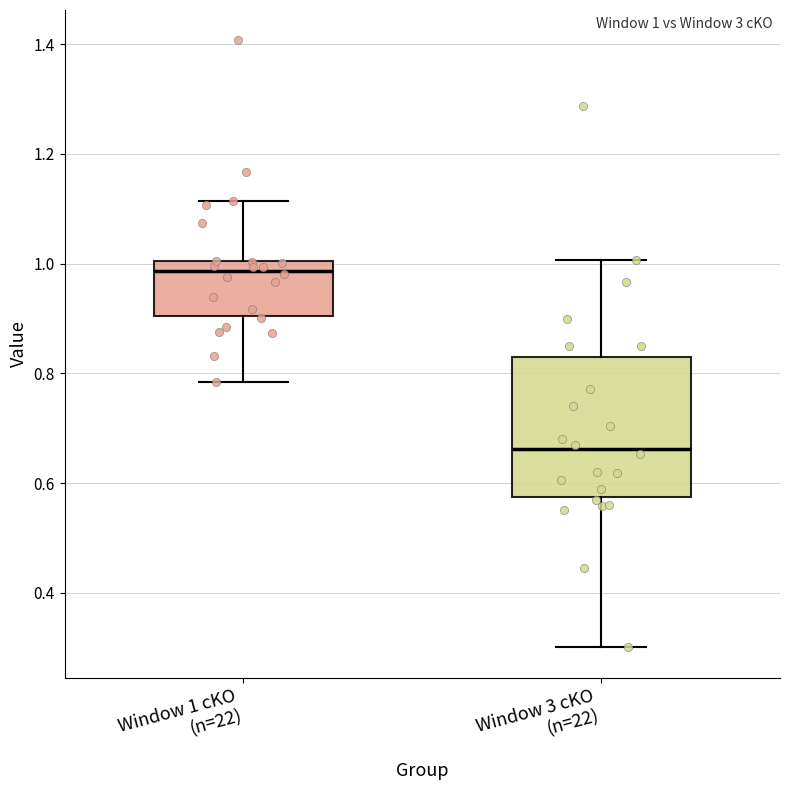

Which box's median line is the highest?

Window 1 cKO (n=22)